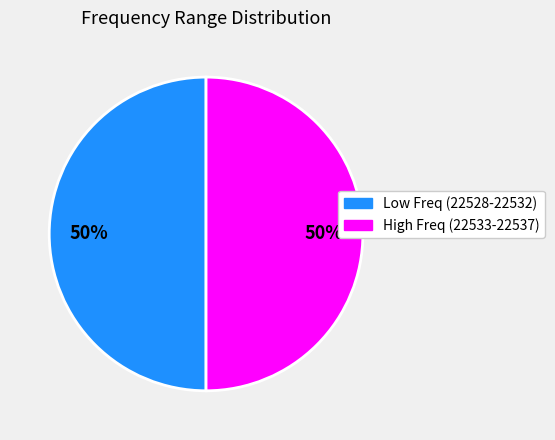

Combined, do Low Freq (22528-22532) and High Freq (22533-22537) account for over 50%?

Yes